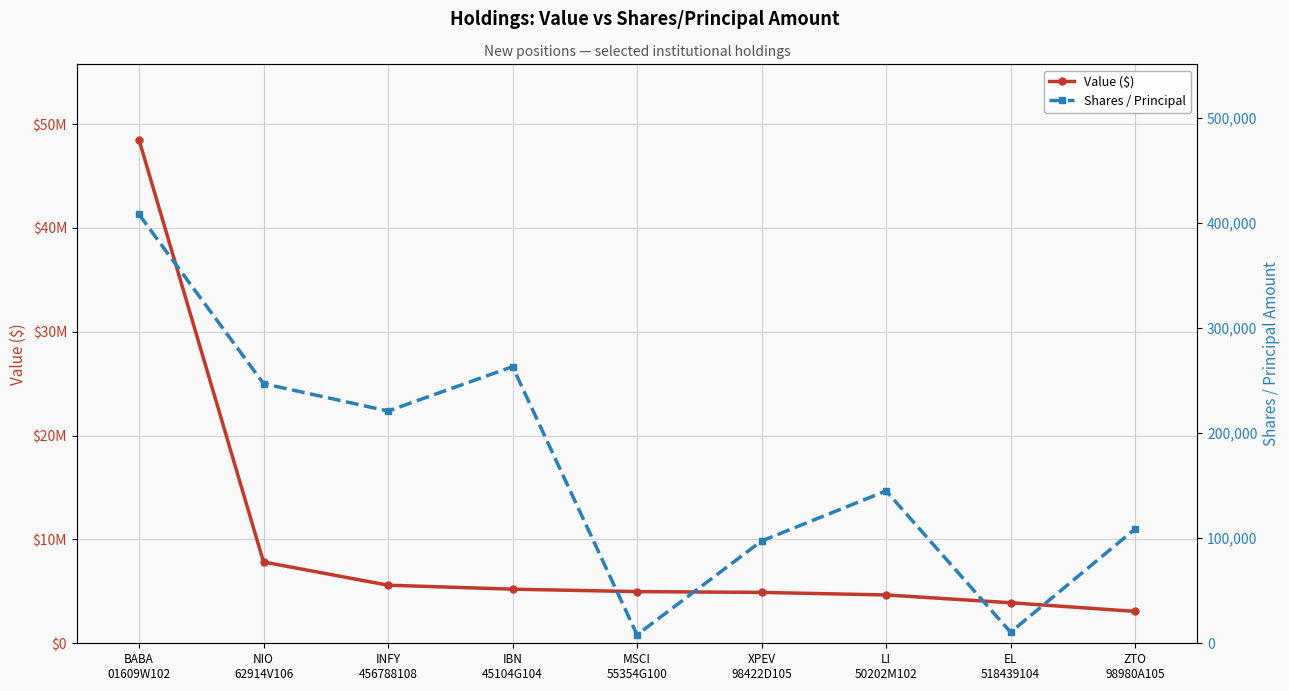

Reading left to right, transcribe all the data shown in this chart.

Value ($): BABA
01609W102=48490000	NIO
62914V106=7830000	INFY
456788108=5595000	IBN
45104G104=5211000	MSCI
55354G100=4978000	XPEV
98422D105=4900000	LI
50202M102=4655000	EL
518439104=3903000	ZTO
98980A105=3071000
Shares / Principal: BABA
01609W102=408196	NIO
62914V106=247158	INFY
456788108=221043	IBN
45104G104=263296	MSCI
55354G100=8125	XPEV
98422D105=97352	LI
50202M102=145012	EL
518439104=10544	ZTO
98980A105=108821